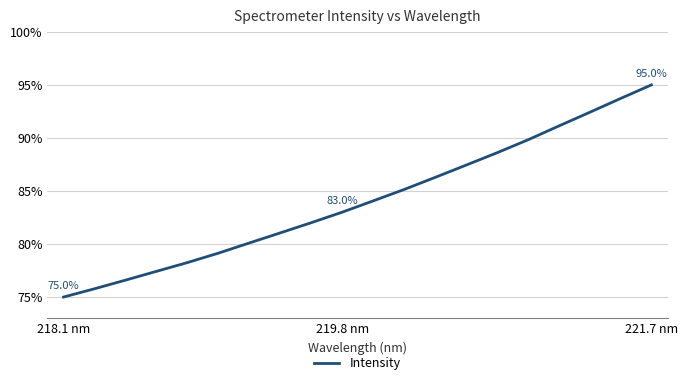

What is the maximum value shown in the chart?

95.0